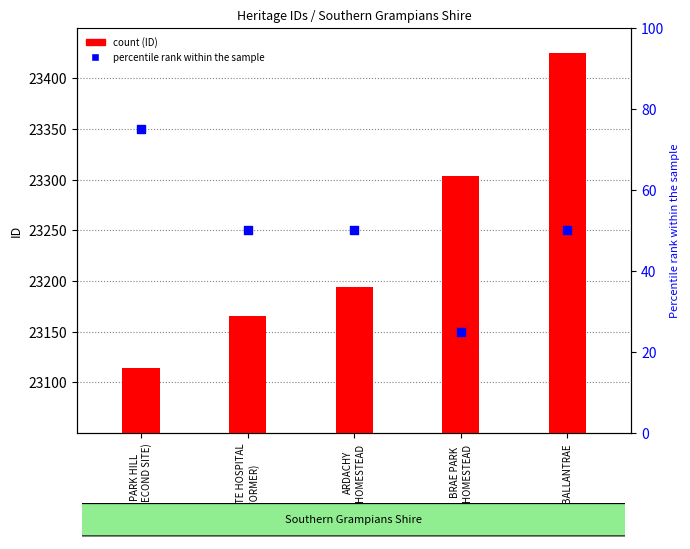

Which series reaches the maximum Y coordinate?

ID